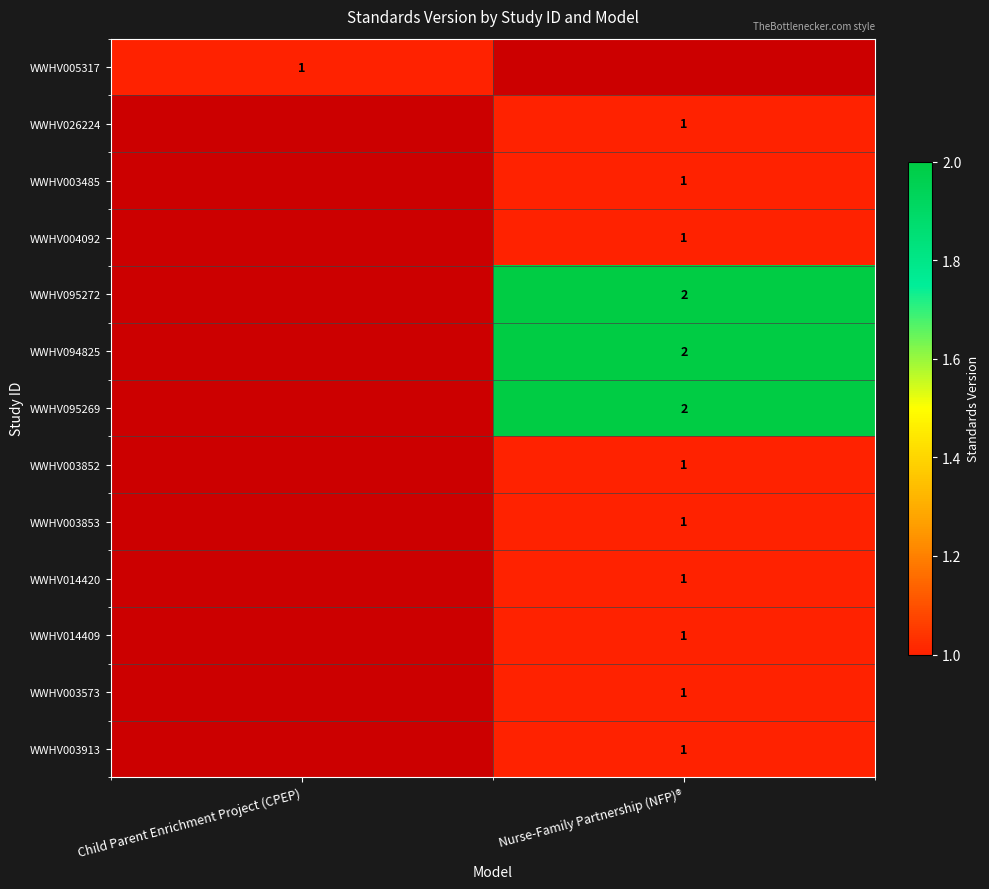

Is it true that WWHV003573 equals 2 at Nurse-Family Partnership (NFP)®?

False